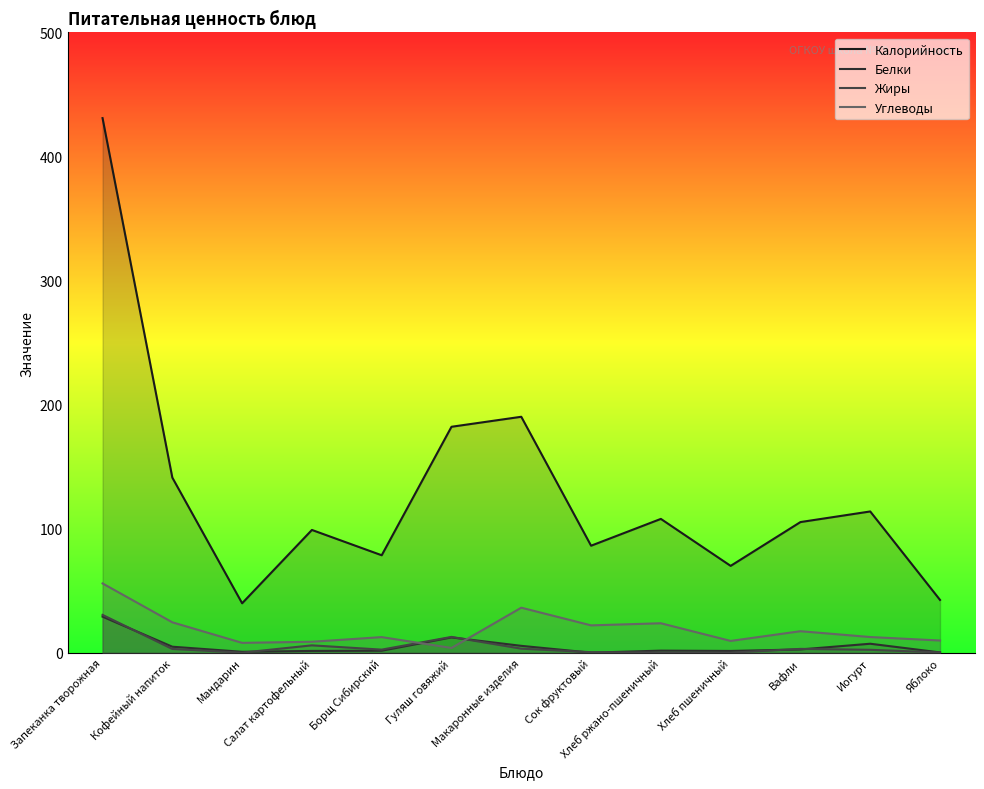

What is the difference between the second highest and second lowest values in the Калорийность series?

147.6